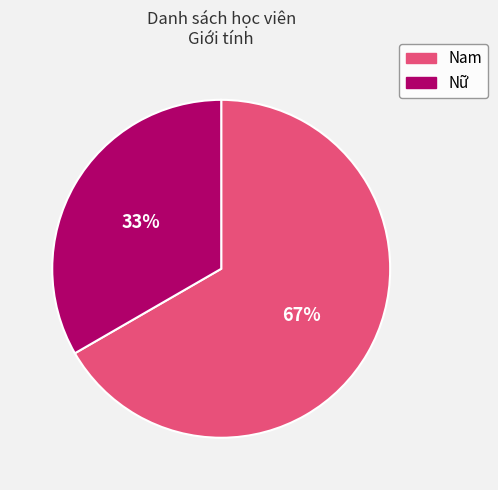

To the nearest percent, what is the combined percentage of Nam and Nữ?

100%